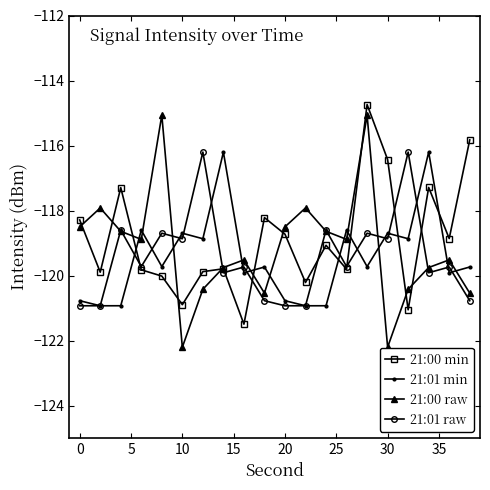

What is the smallest value displayed?

-122.2